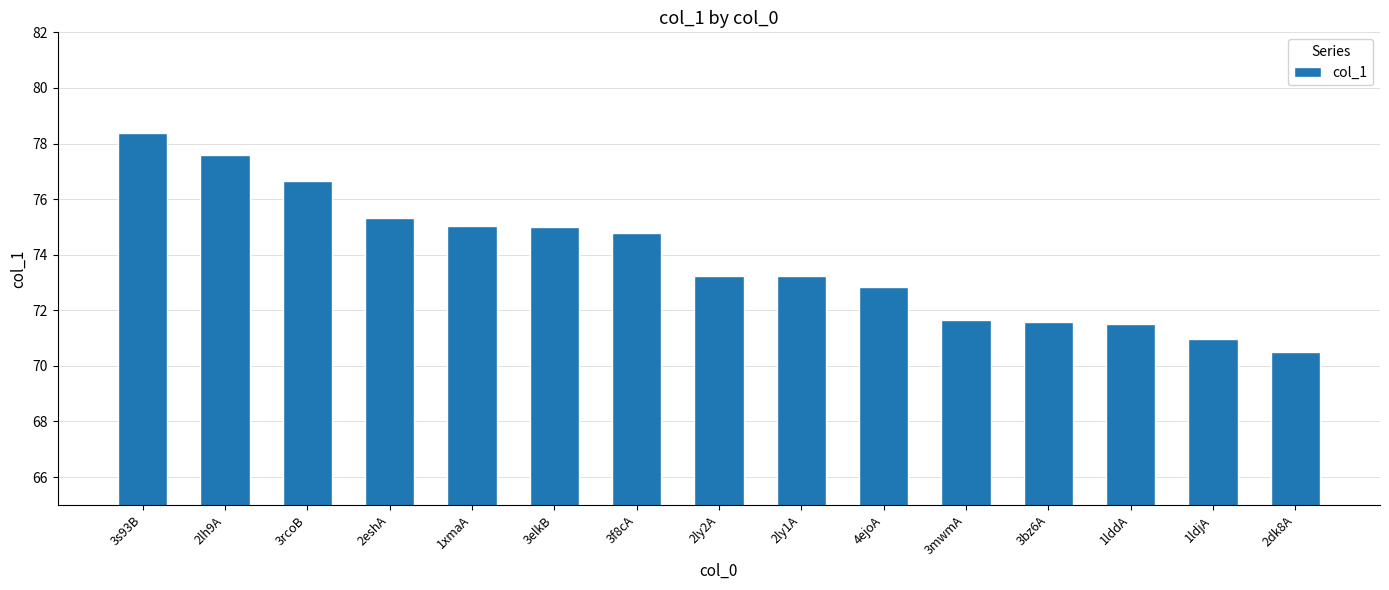

What position from the right is 3f8cA?

9